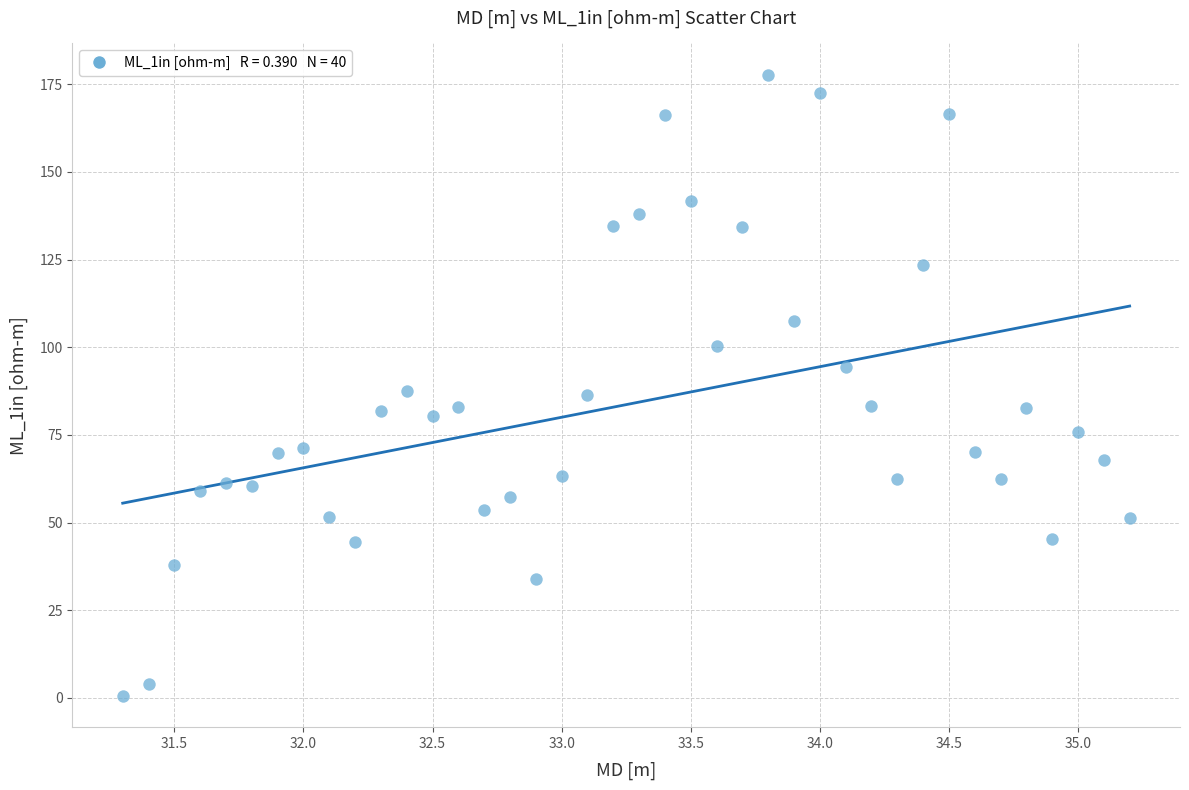

What is the range of Y values (max minus min)?

177.2